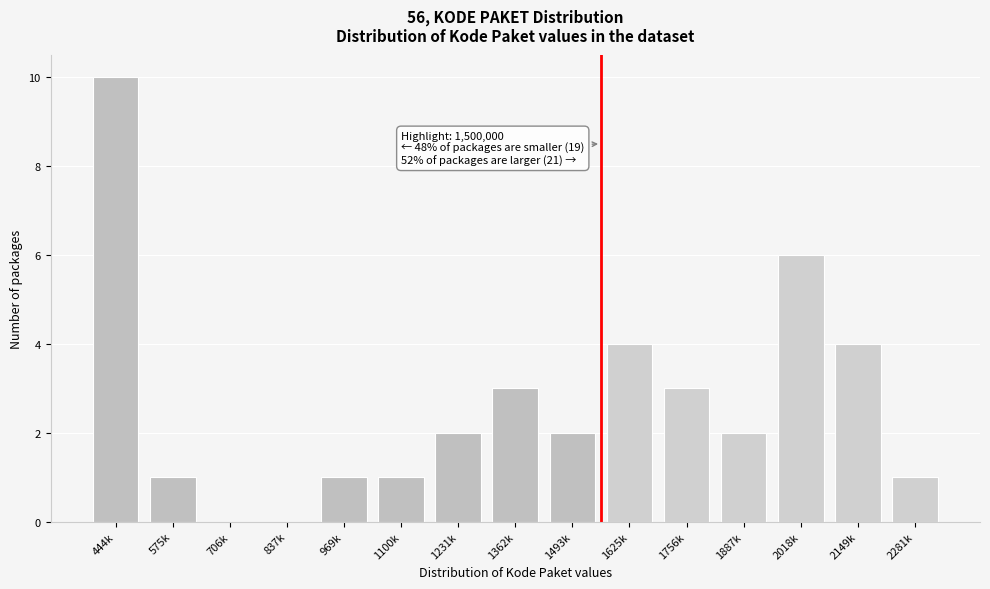

Reading left to right, extract all data points from this chart.

444k=10	575k=1	706k=0	837k=0	969k=1	1100k=1	1231k=2	1362k=3	1493k=2	1625k=4	1756k=3	1887k=2	2018k=6	2149k=4	2281k=1